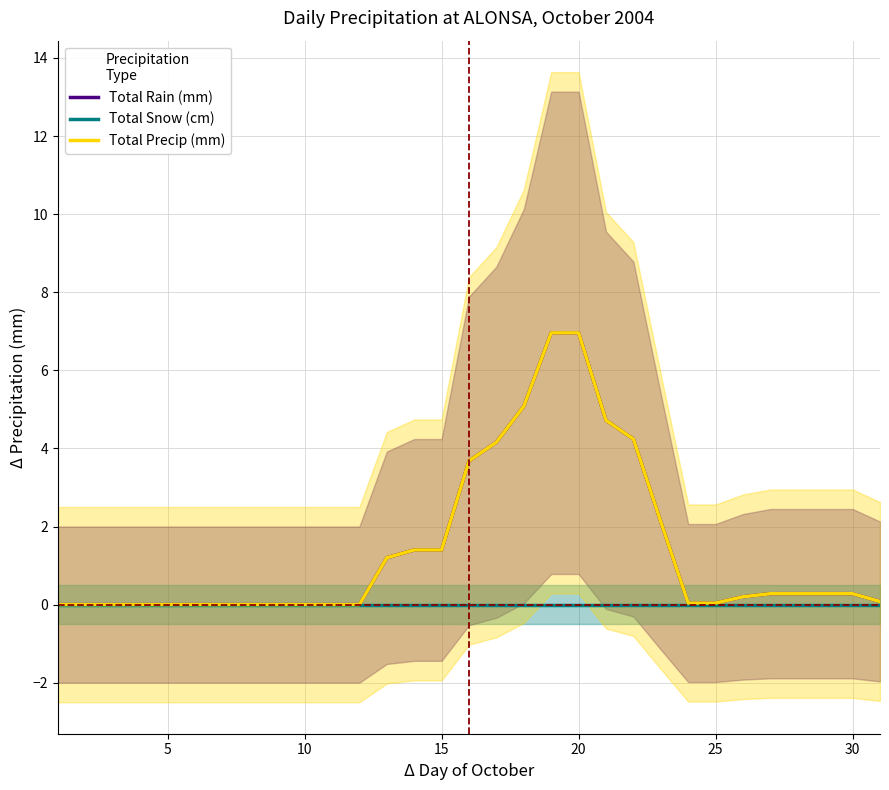

True or false: Total Rain (mm) and Total Precip (mm) intersect in this chart.

False